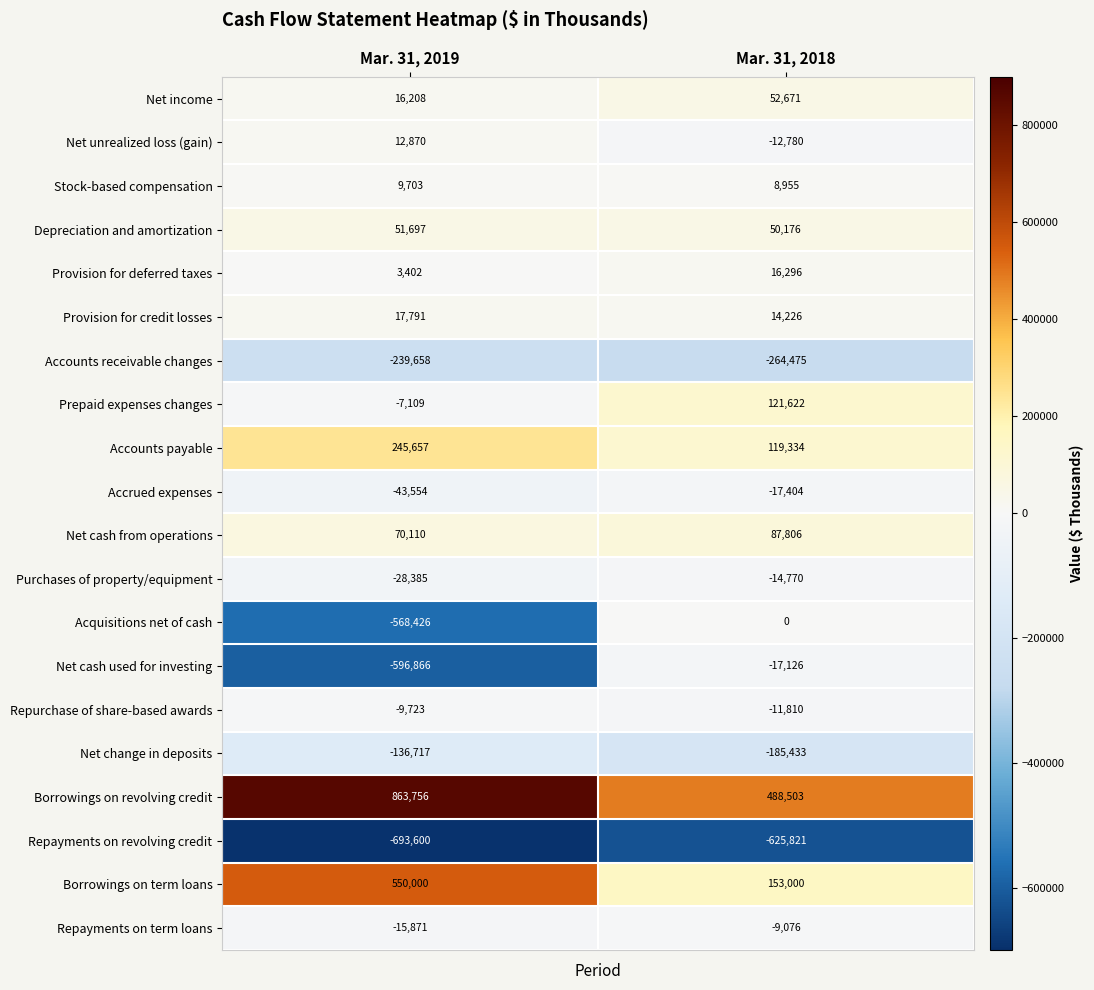

Where is Provision for deferred taxes nearest to the value 9849?

Mar. 31, 2019